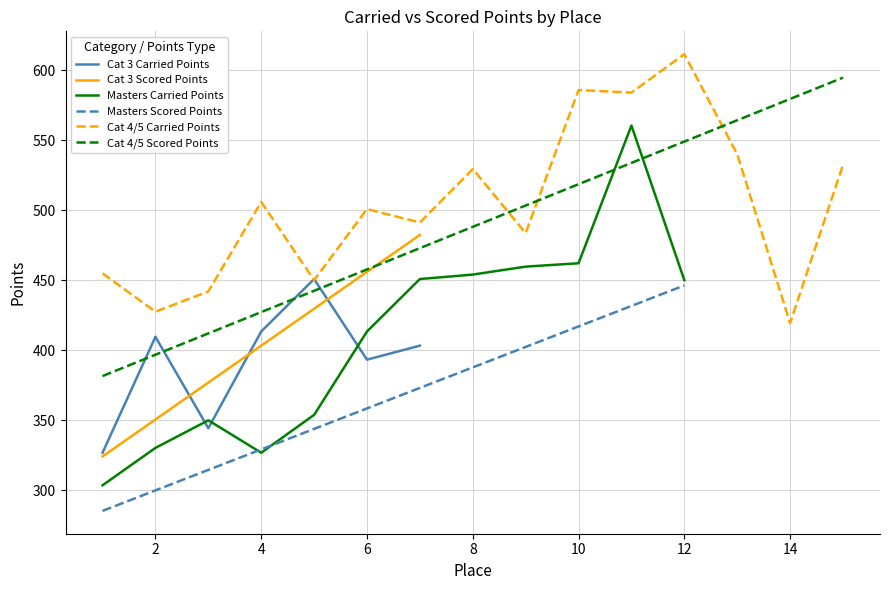

Does the chart display data point markers on the line(s)?

No